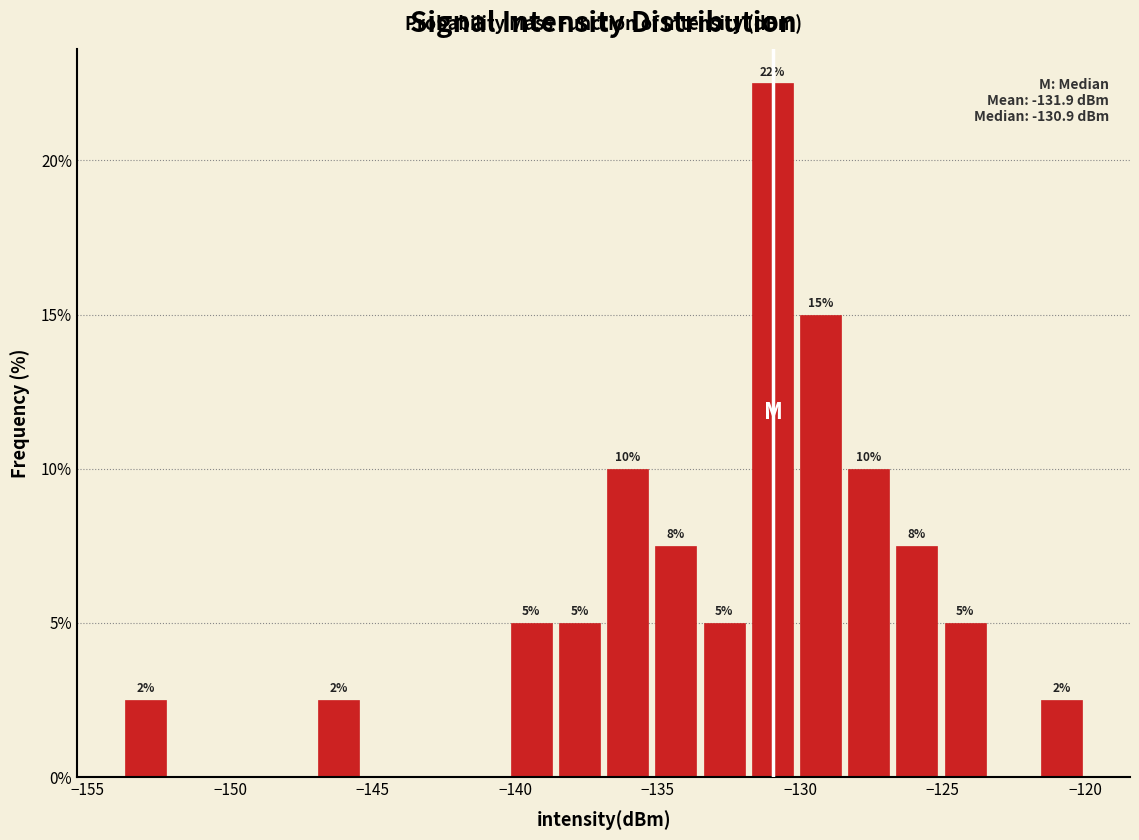

Around what value on the x-axis is the tallest bar? Give the approximate position of its centre, as read against the axis.

-131.0